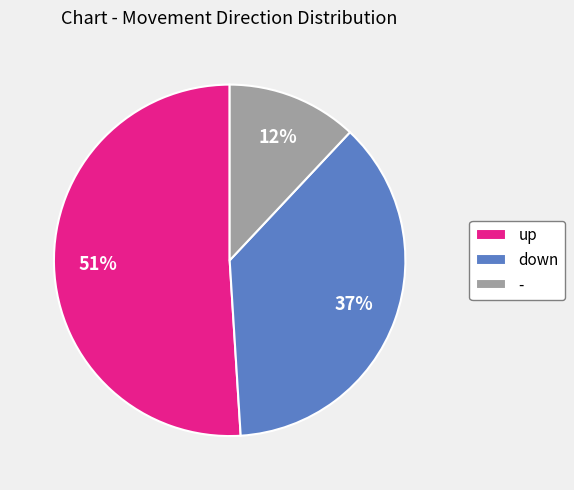

What is the largest slice in the pie chart?

up